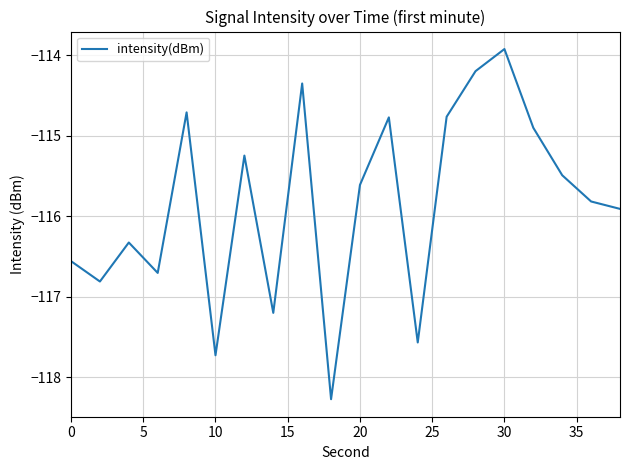

How many lines are shown in the chart?

1